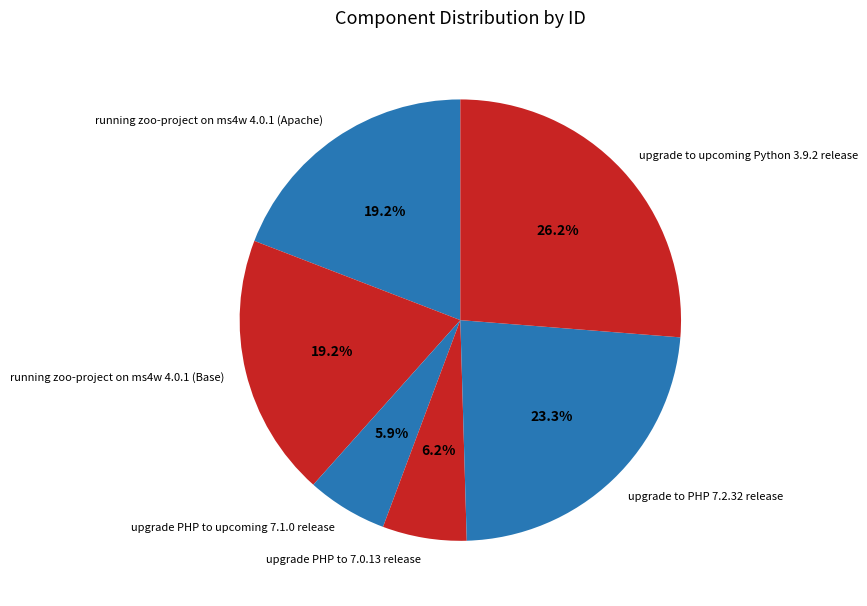

Does any single category account for the majority?

No